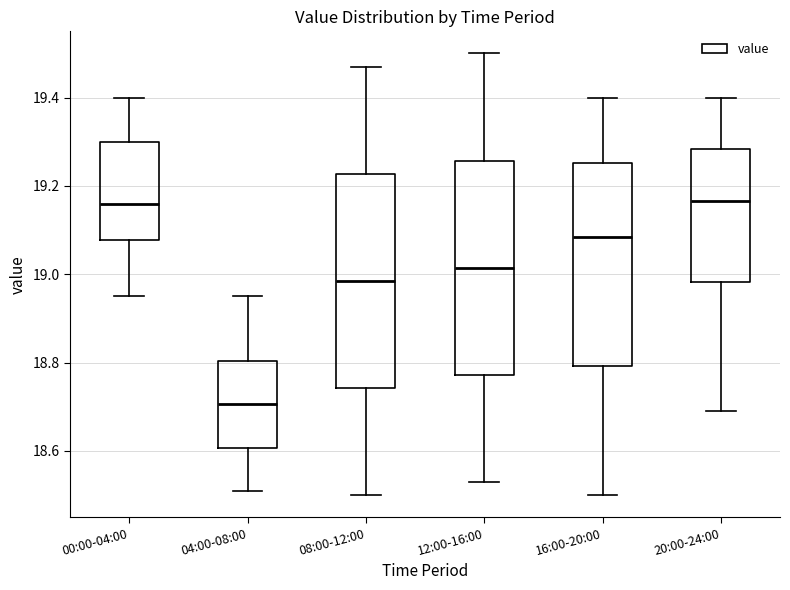

Reading left to right, transcribe this box plot: for each box, give where its median line is, the range the box spans, and where its two whiskers end, as read against the y-axis. The values are not printed on the chart, so give them approximately, as read against the axis.

00:00-04:00: median 19.16, box 19.08 to 19.30, whiskers 18.96 to 19.40
04:00-08:00: median 18.70, box 18.60 to 18.80, whiskers 18.52 to 18.96
08:00-12:00: median 18.98, box 18.74 to 19.22, whiskers 18.50 to 19.48
12:00-16:00: median 19.02, box 18.78 to 19.26, whiskers 18.54 to 19.50
16:00-20:00: median 19.08, box 18.80 to 19.26, whiskers 18.50 to 19.40
20:00-24:00: median 19.16, box 18.98 to 19.28, whiskers 18.70 to 19.40